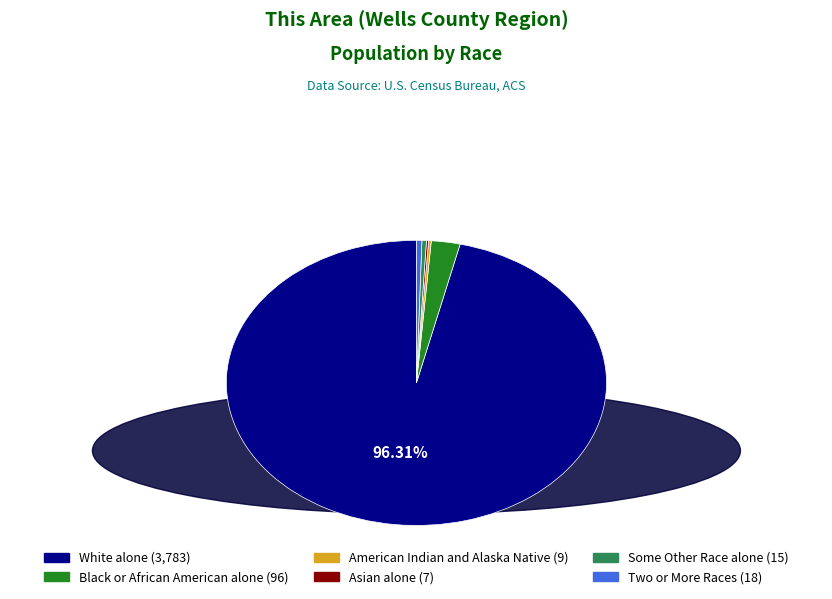

Does any single category account for the majority?

Yes